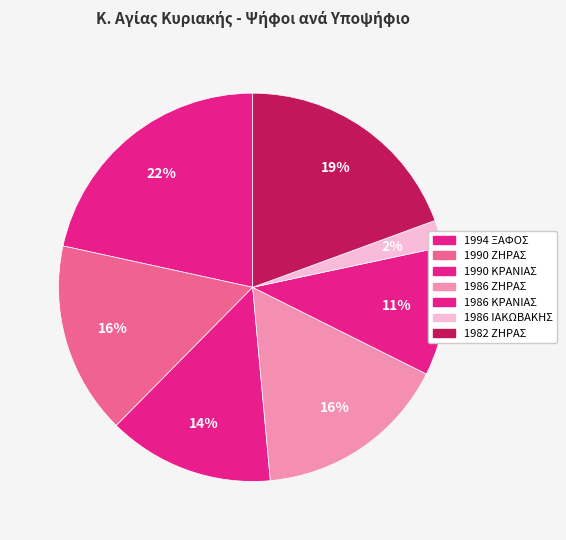

To the nearest percent, what is the combined percentage of 1986 ΖΗΡΑΣ and 1990 ΚΡΑΝΙΑΣ?

30%